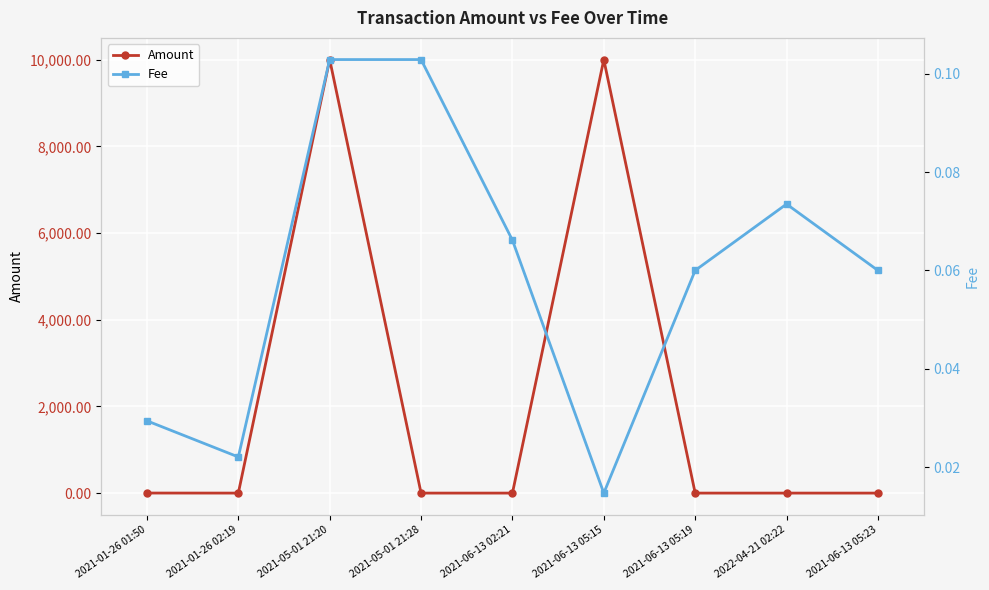

Which series has the widest spread of values?

Amount